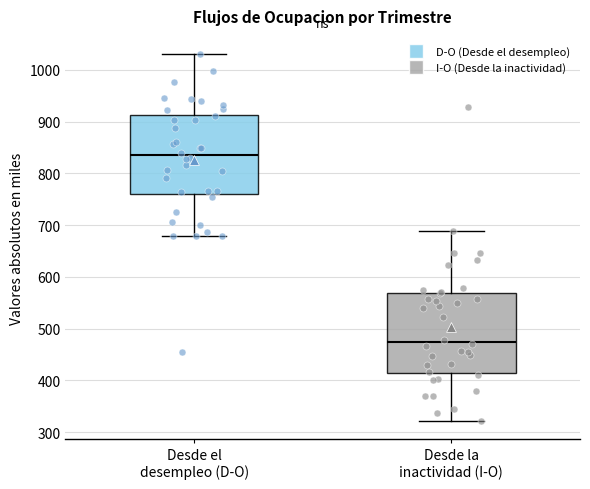

Which box's median line is the lowest?

Desde la inactividad (I-O)